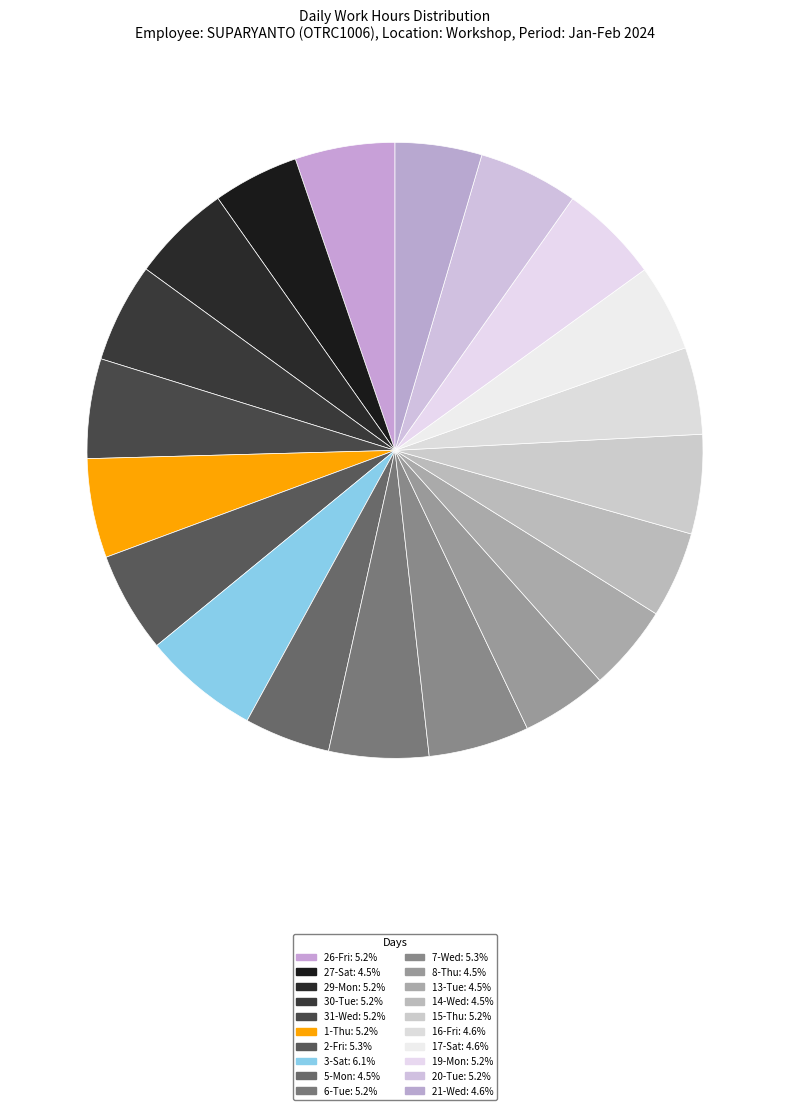

How many slices are in this pie chart?

20